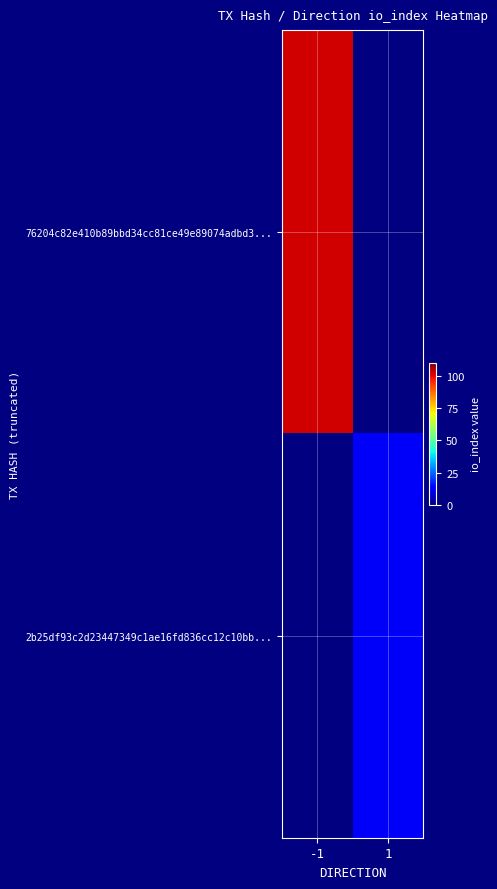

Which has a higher value, 1 or -1?

-1